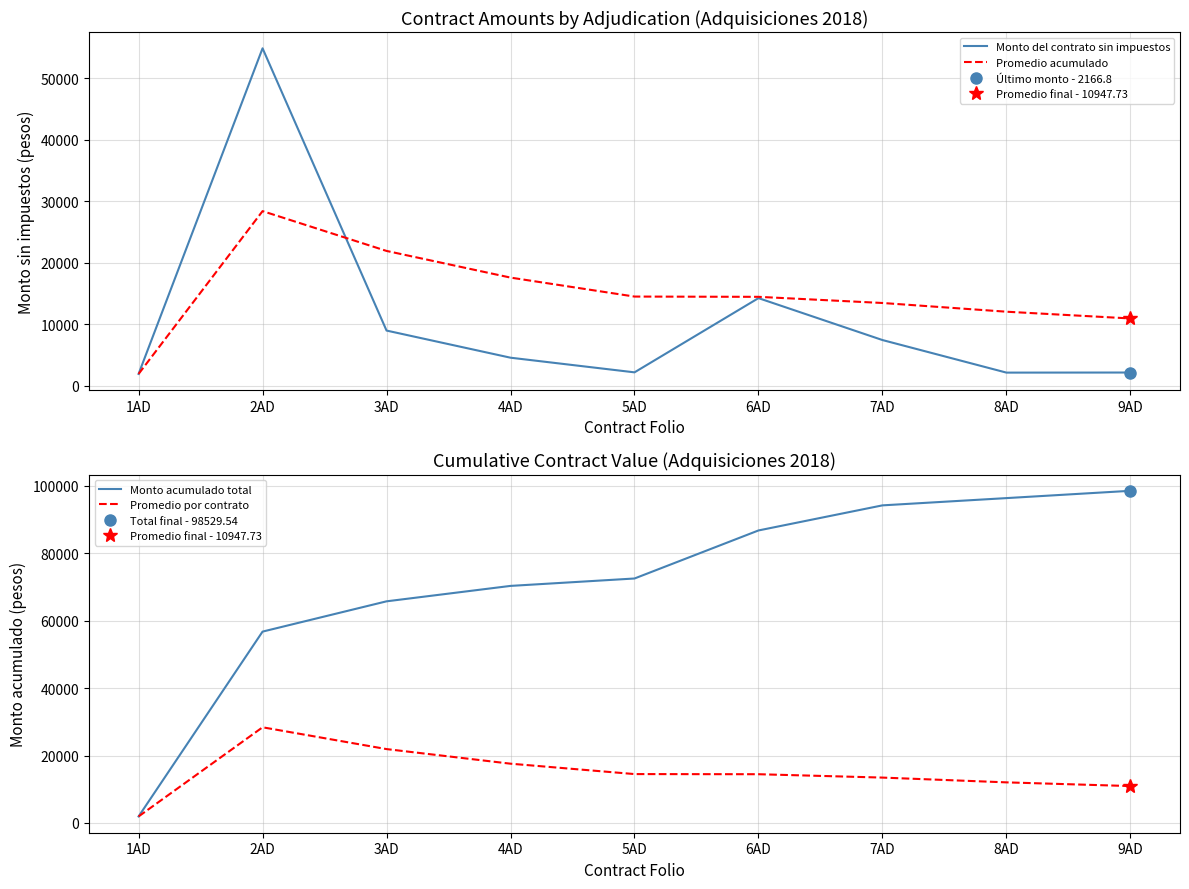

Between which two adjacent categories do Promedio por contrato and Monto del contrato sin impuestos first intersect?

2AD and 3AD